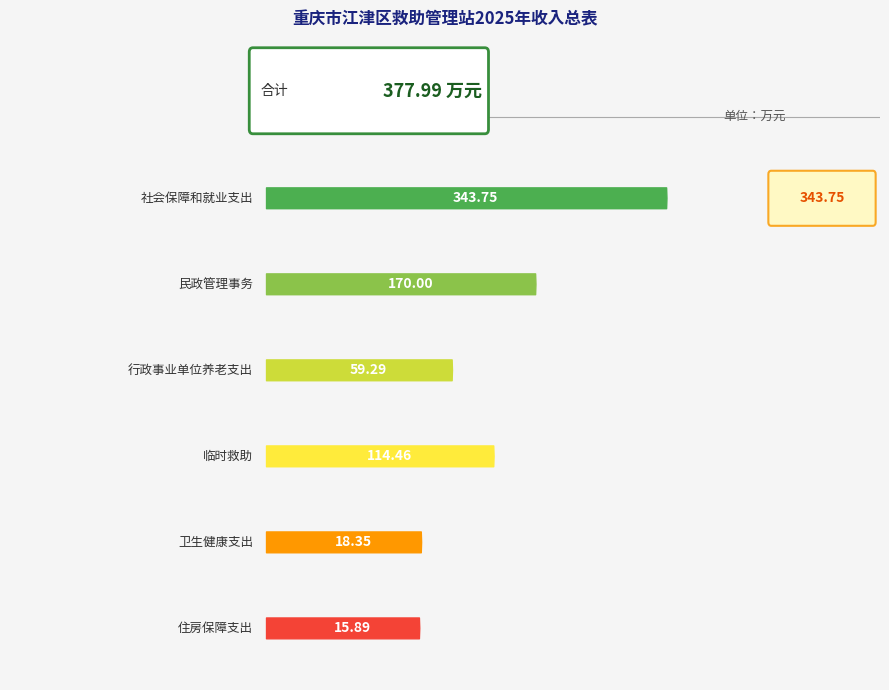

List the labels in order of value, largest first.

社会保障和就业支出, 民政管理事务, 临时救助, 行政事业单位养老支出, 卫生健康支出, 住房保障支出